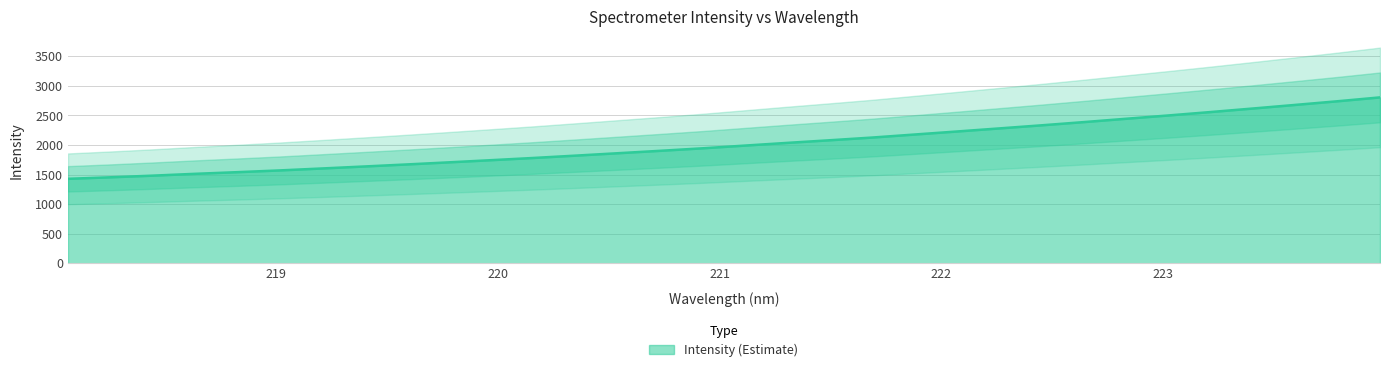

How many categories are shown in the chart?

32